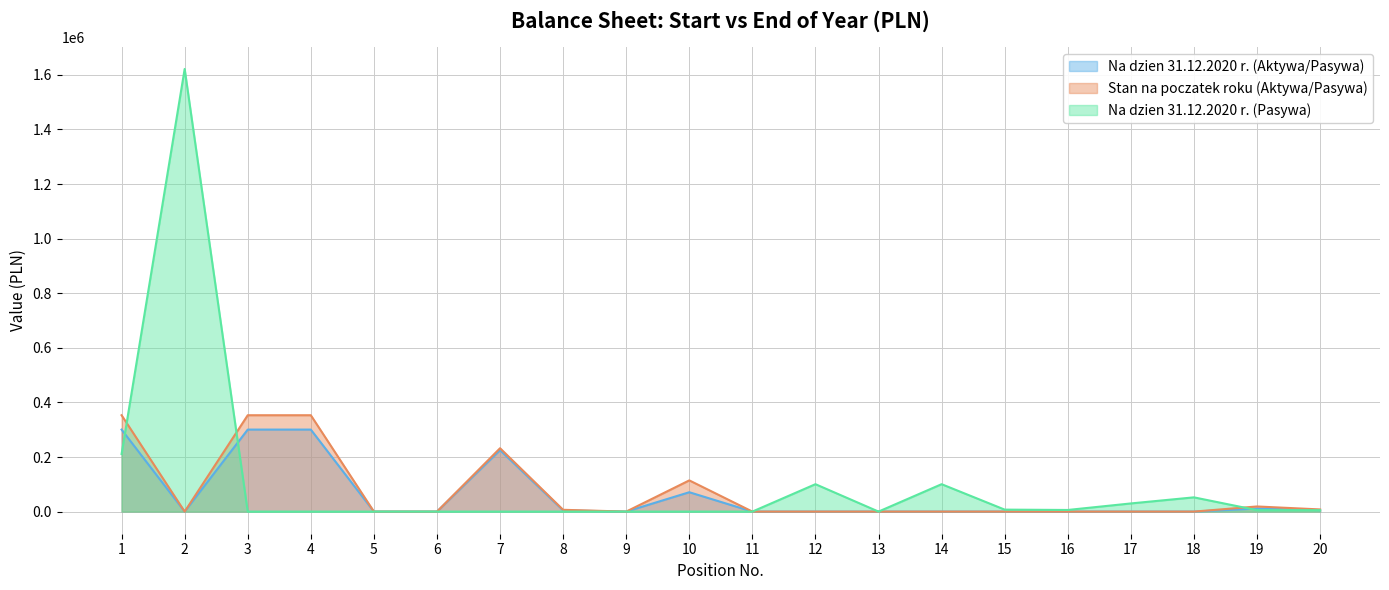

What is the value of the Na dzien 31.12.2020 r. (Aktywa/Pasywa) point at the 7th from the left?

225142.2